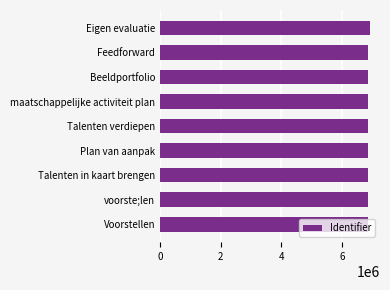

The value at Talenten in kaart brengen is 3825186. True or false?

False